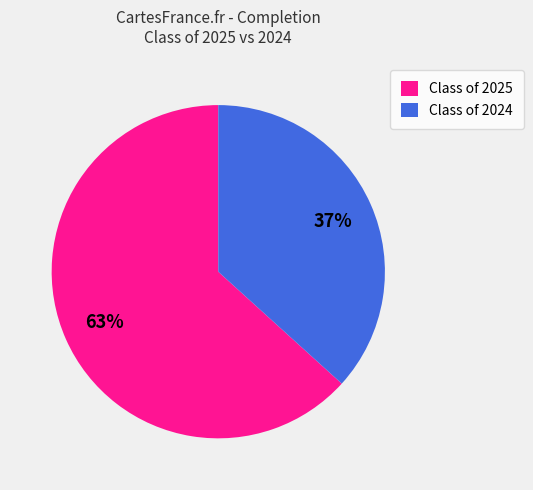

What is the largest slice in the pie chart?

Class of 2025